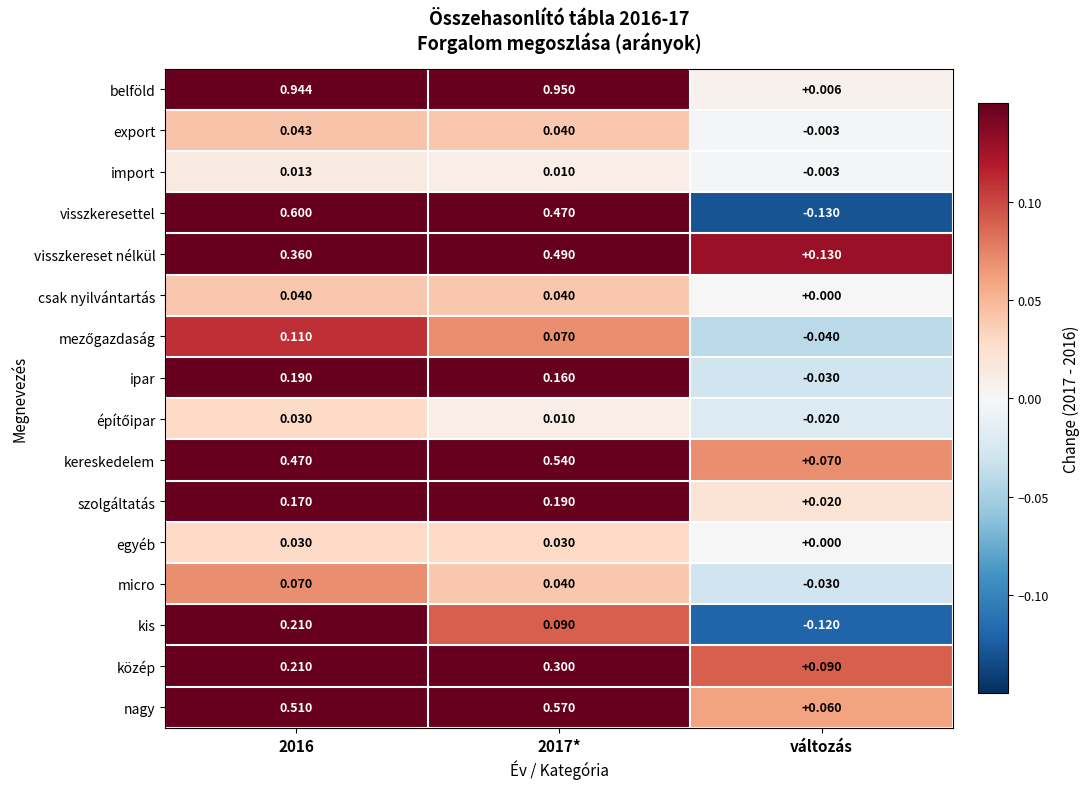

Which series has the widest spread of values?

belföld